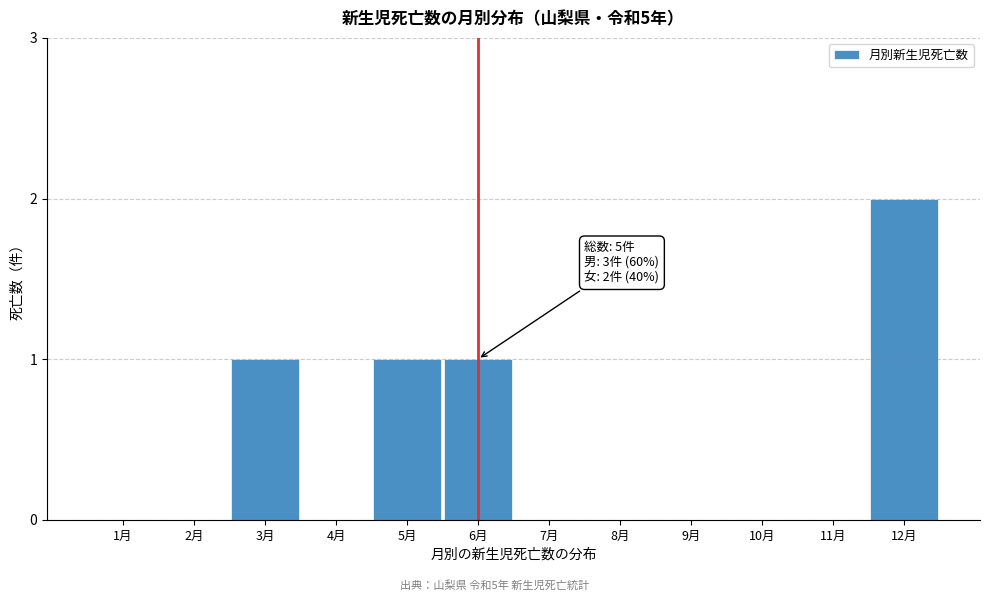

Reading right to left, extract all data points from this chart.

12月=2	11月=0	10月=0	9月=0	8月=0	7月=0	6月=1	5月=1	4月=0	3月=1	2月=0	1月=0